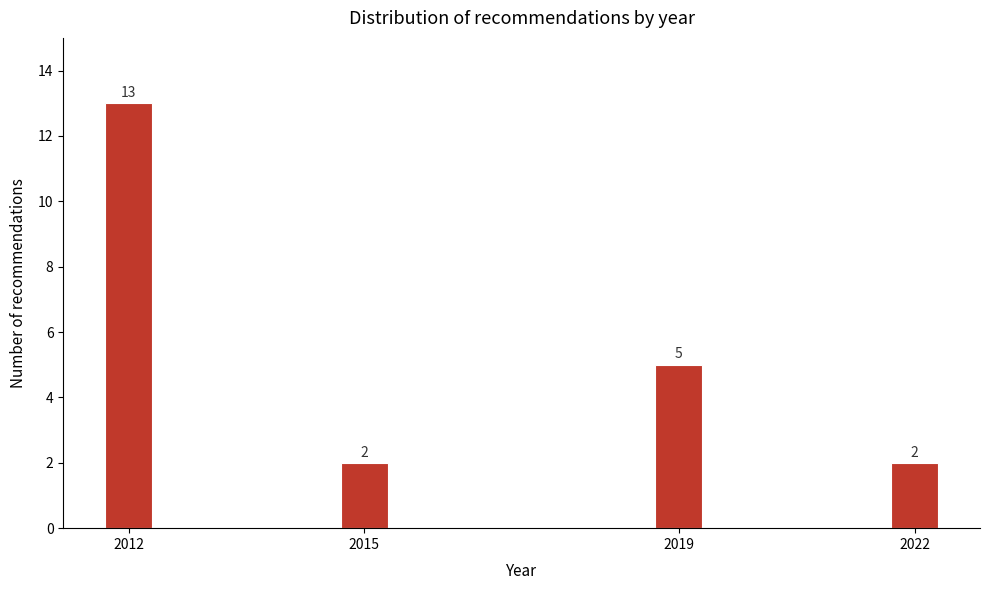

Reading left to right, transcribe all the data shown in this chart.

13	2	5	2